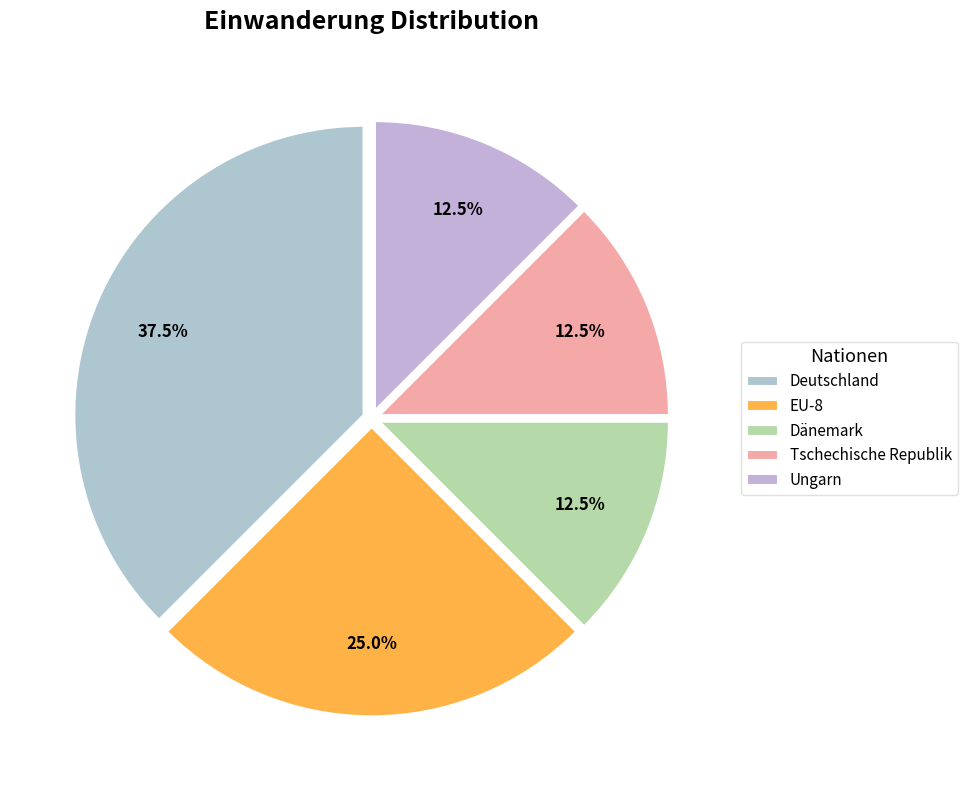

Does Tschechische Republik represent more than half of the total?

No